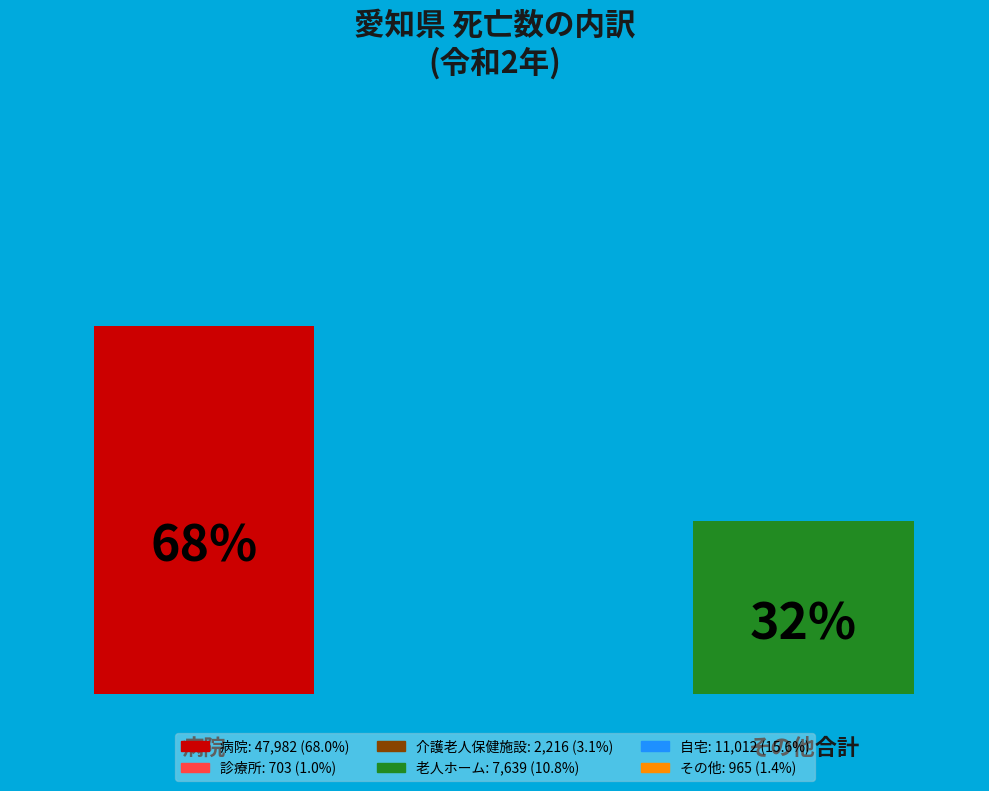

To the nearest percent, what is the combined percentage of 介護老人保健施設 and その他?

5%